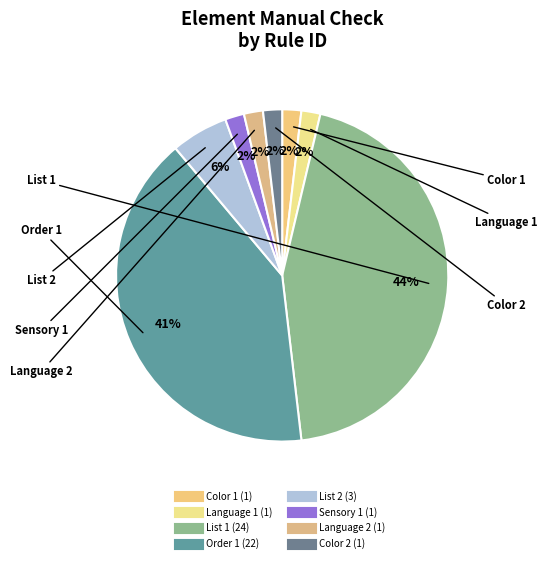

To the nearest percent, what is the combined percentage of Color 1 and Color 2?

4%